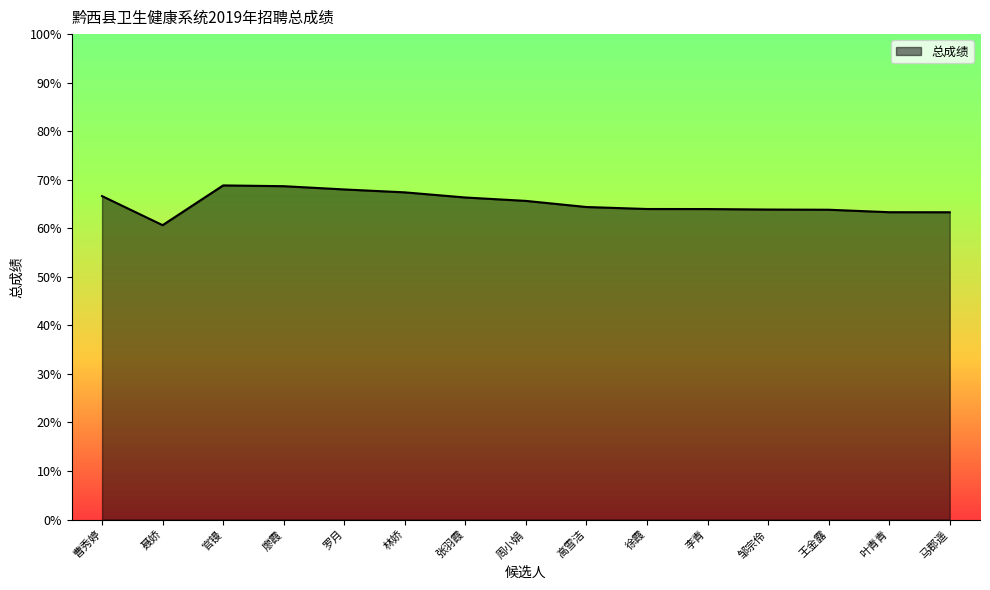

The value at 徐霞 is 85.2. True or false?

False